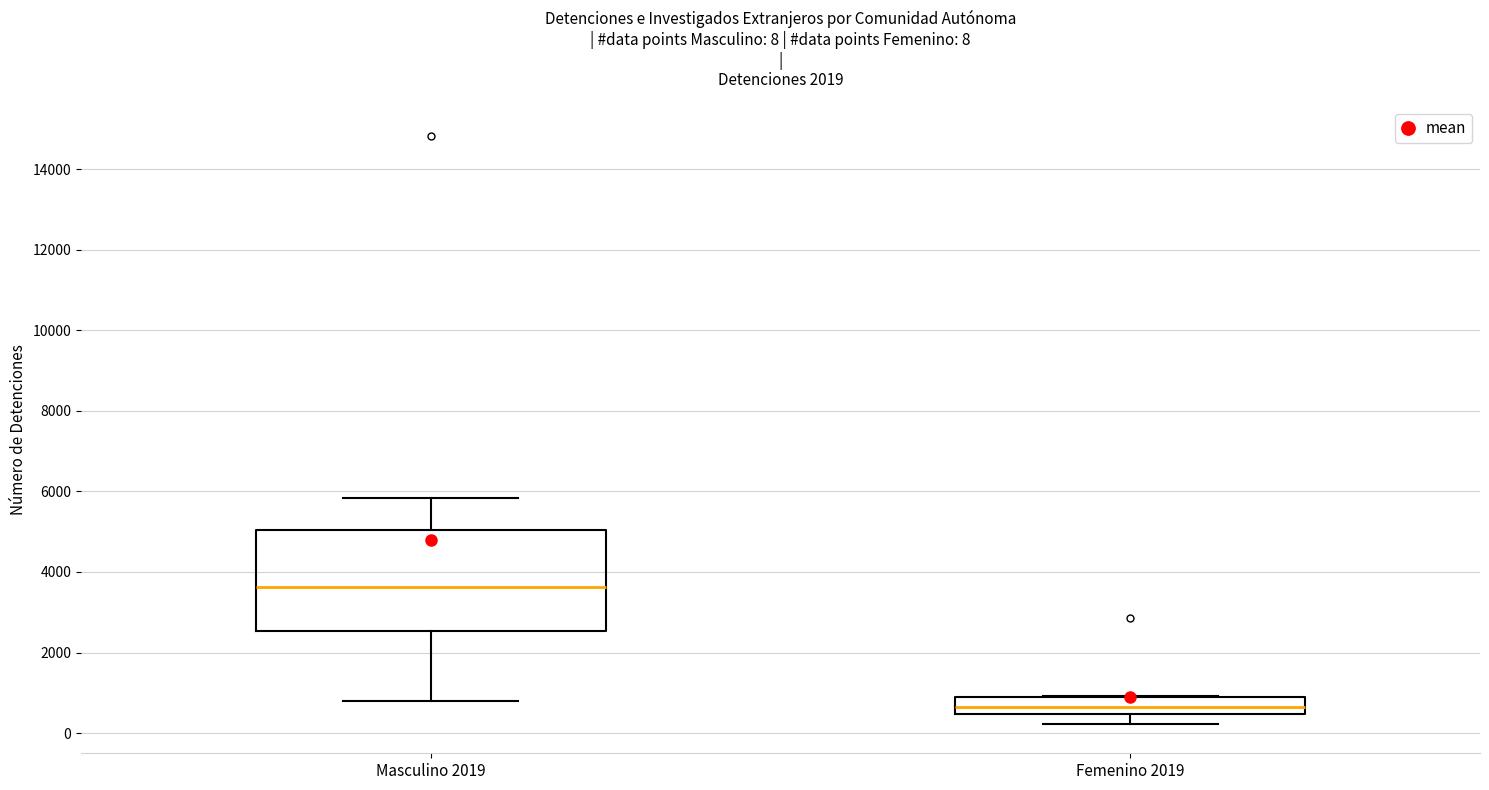

Which box's median line is the highest?

Masculino 2019